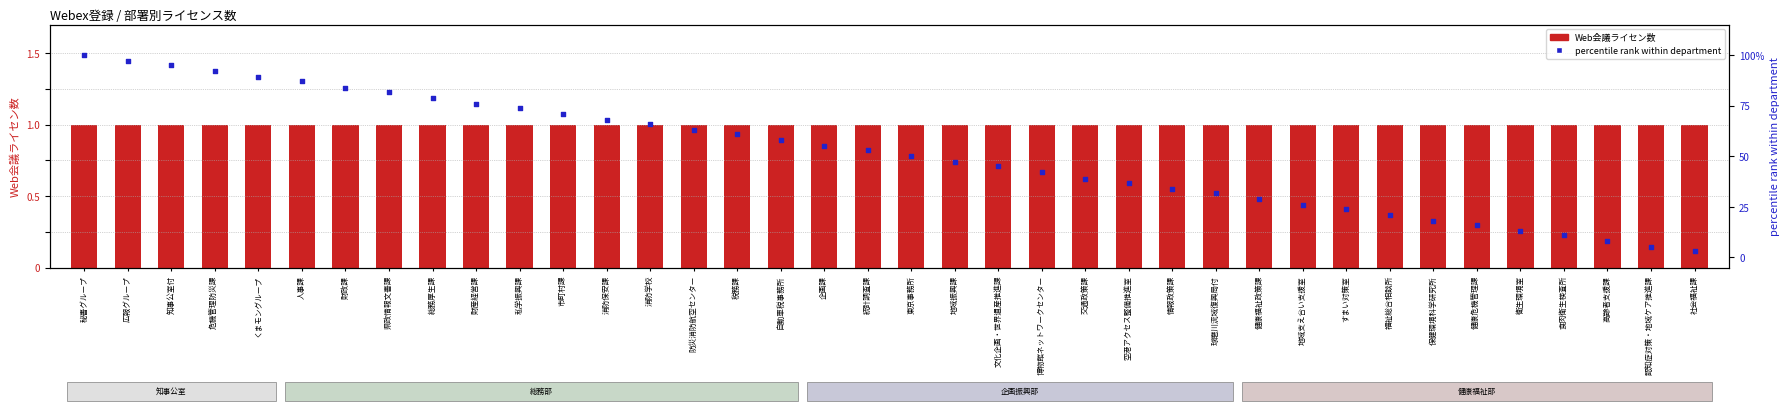

Which series has the largest total across all categories?

percentile rank within department